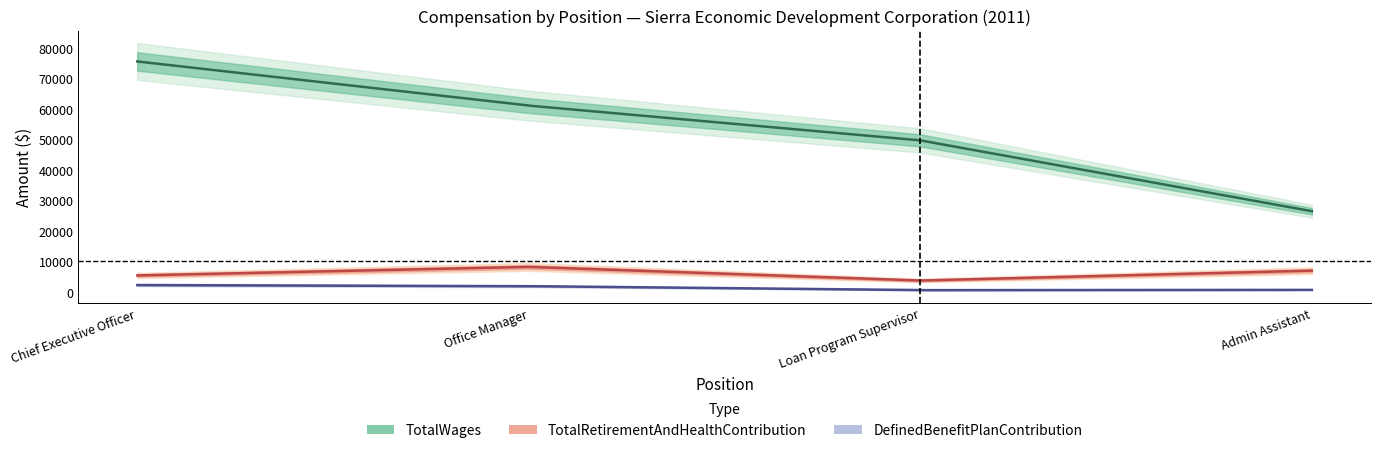

Which series has the largest total across all categories?

TotalWages